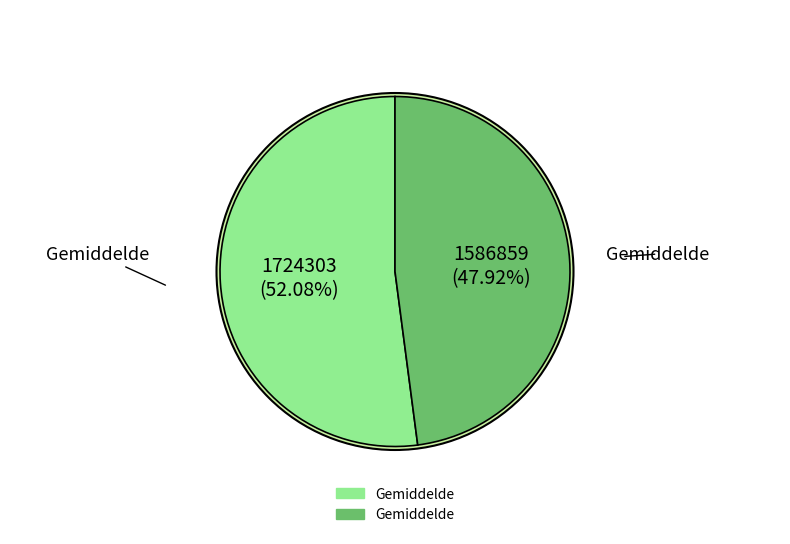

Which category has the smallest portion of the pie?

Gemiddelde (1586859)